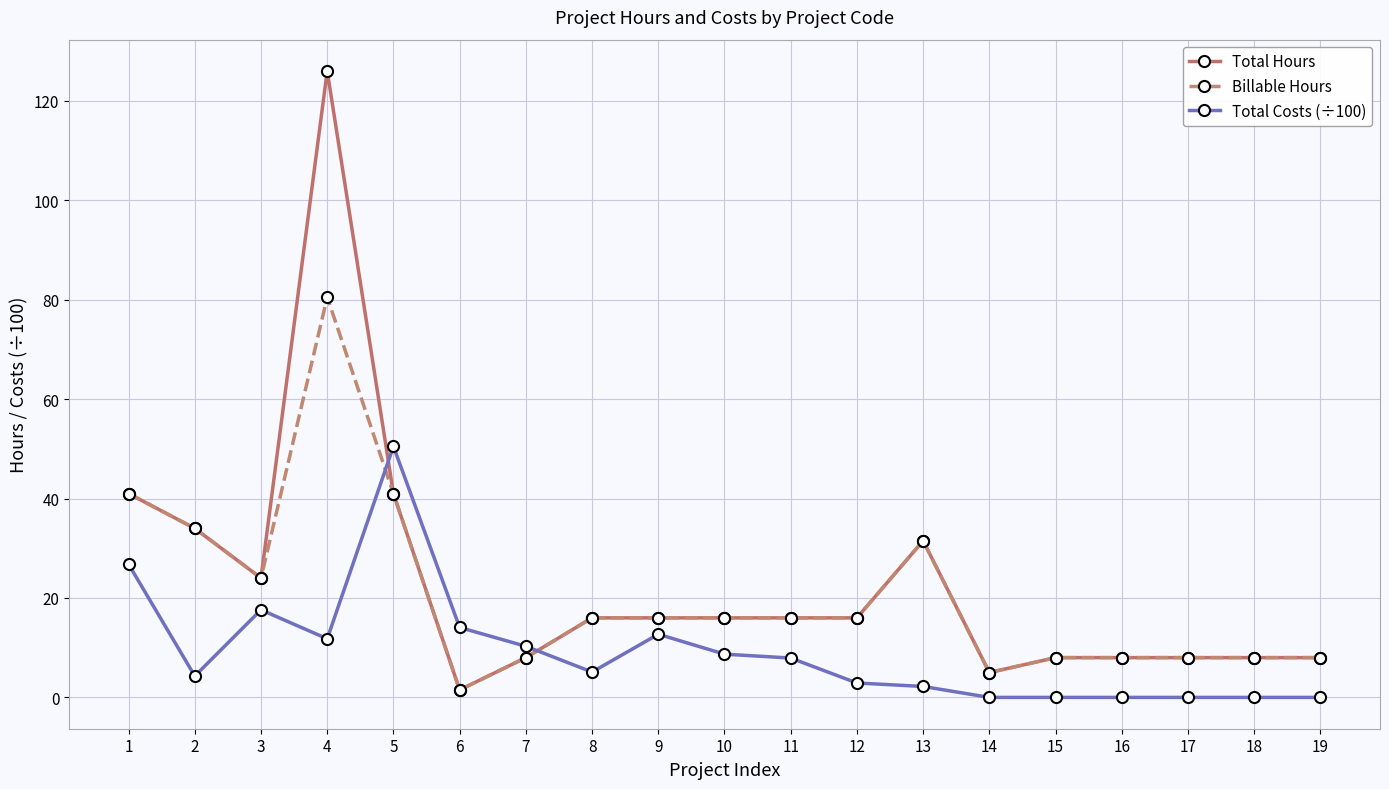

True or false: Billable Hours and Total Costs (÷100) cross at least once.

True